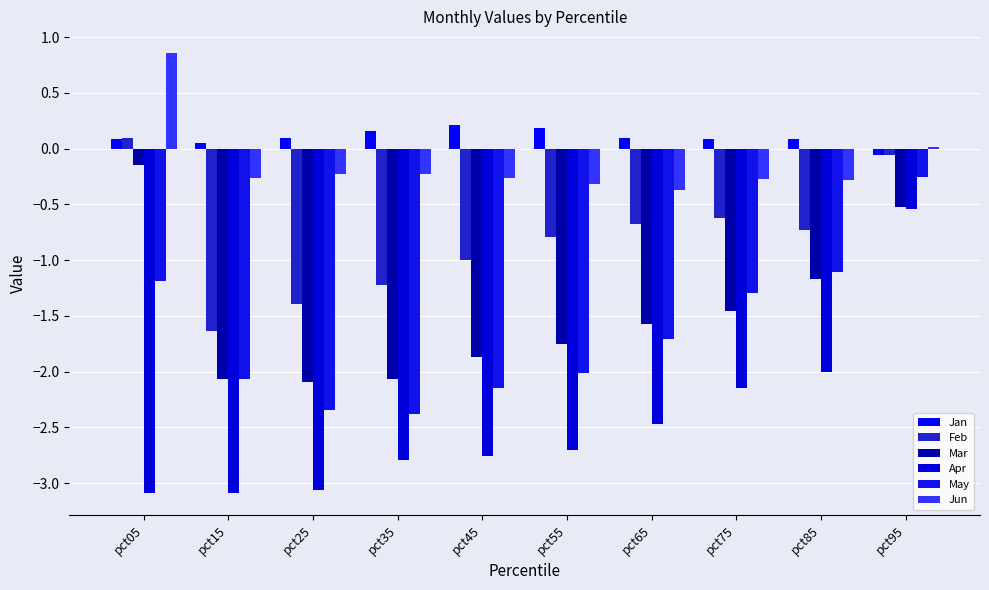

At which label is Jan closest to 0?

pct15